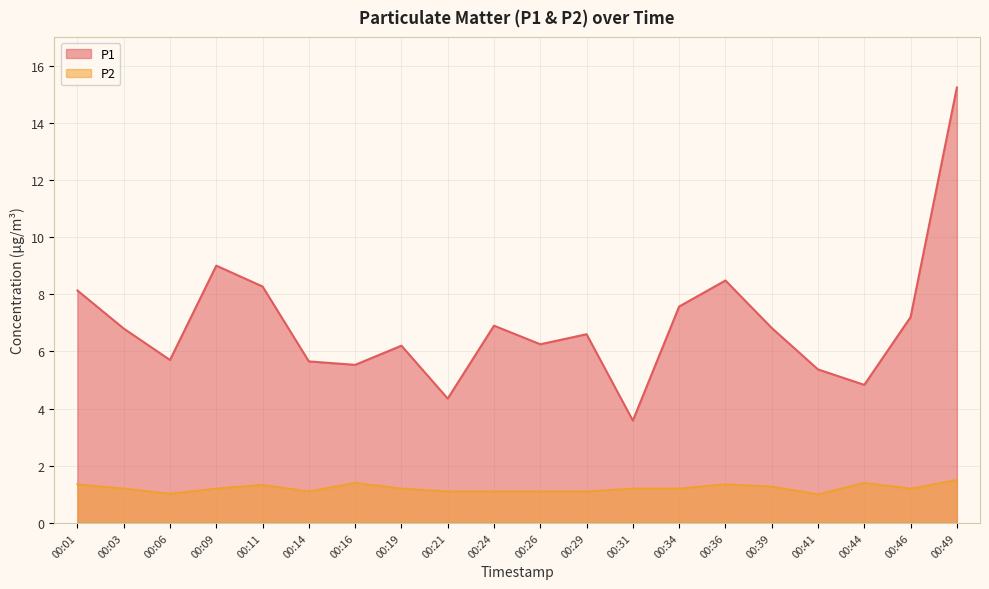

How many series are shown in this chart?

2